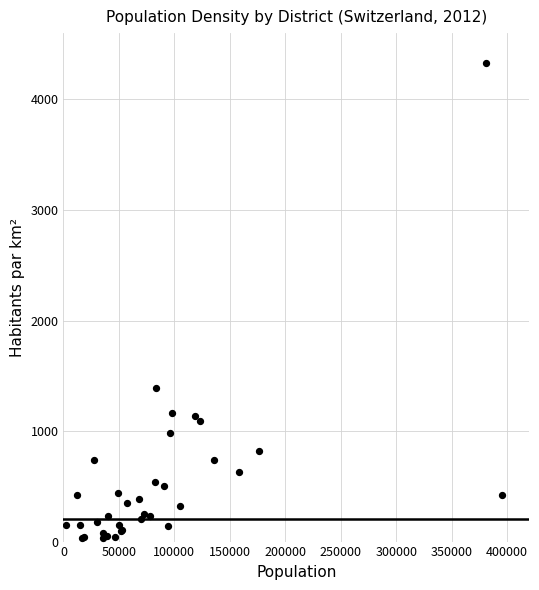

What Y value in the scatter plot is closest to 2180?

1393.6